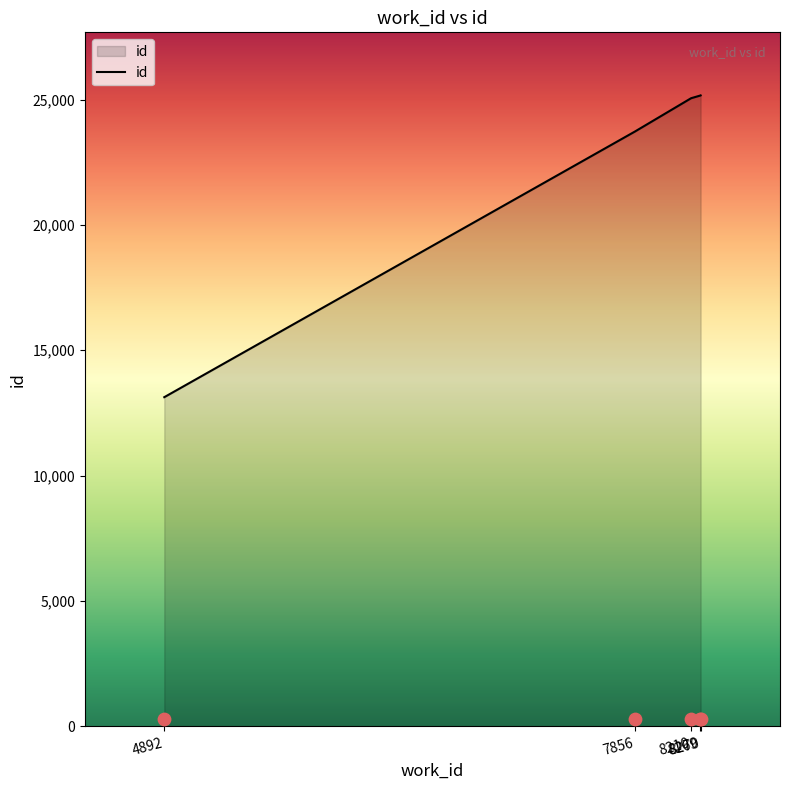

What is the change in value from 8210 to 8269?

+109